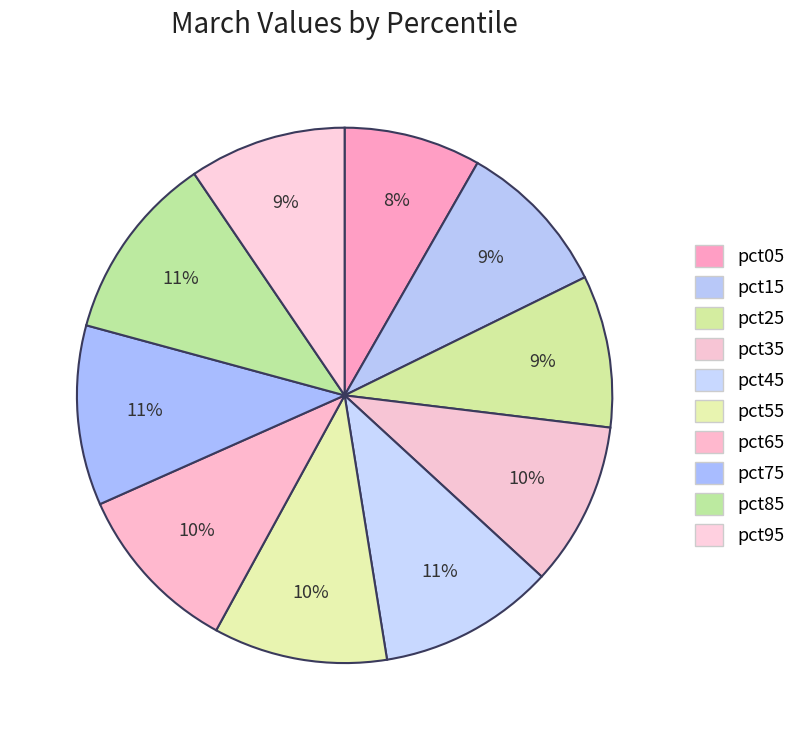

How much of the chart is everything except pct35?

90.1%